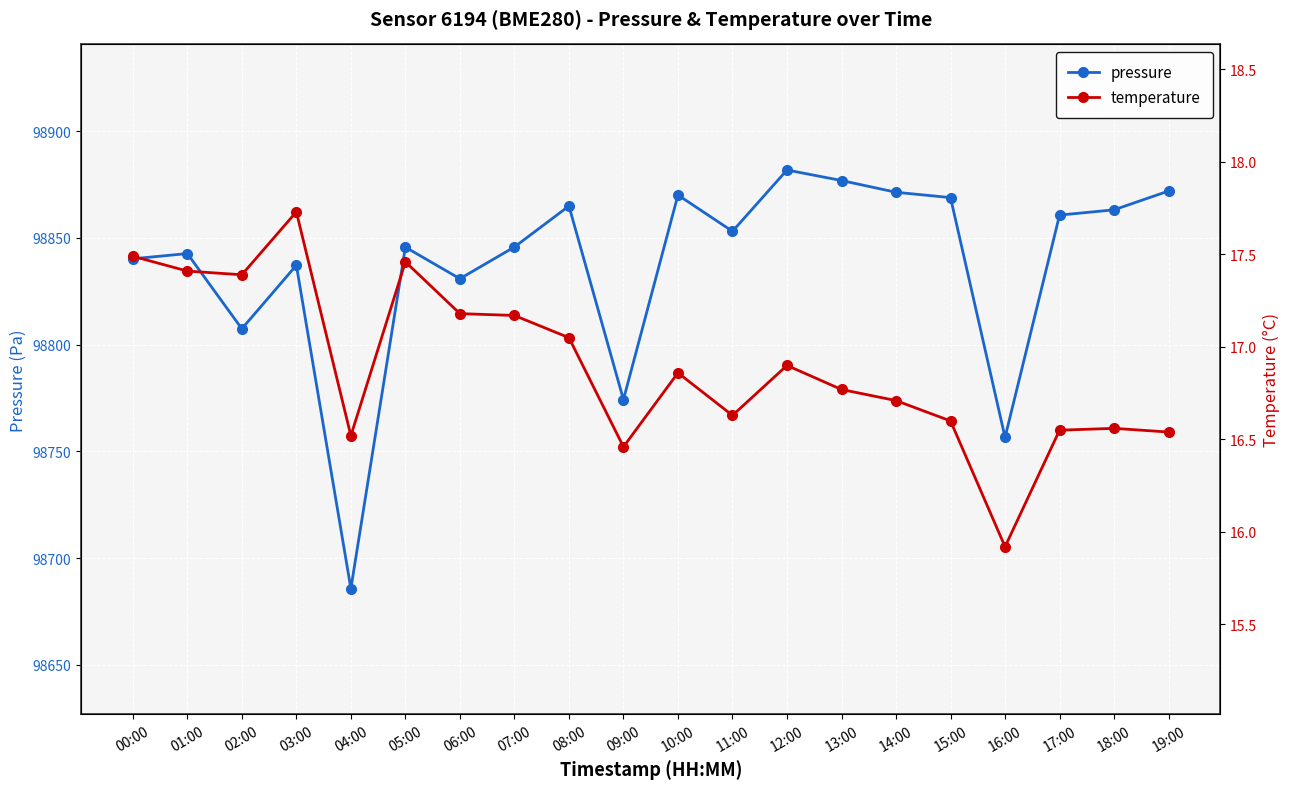

What is the sum of all temperature values?

337.9